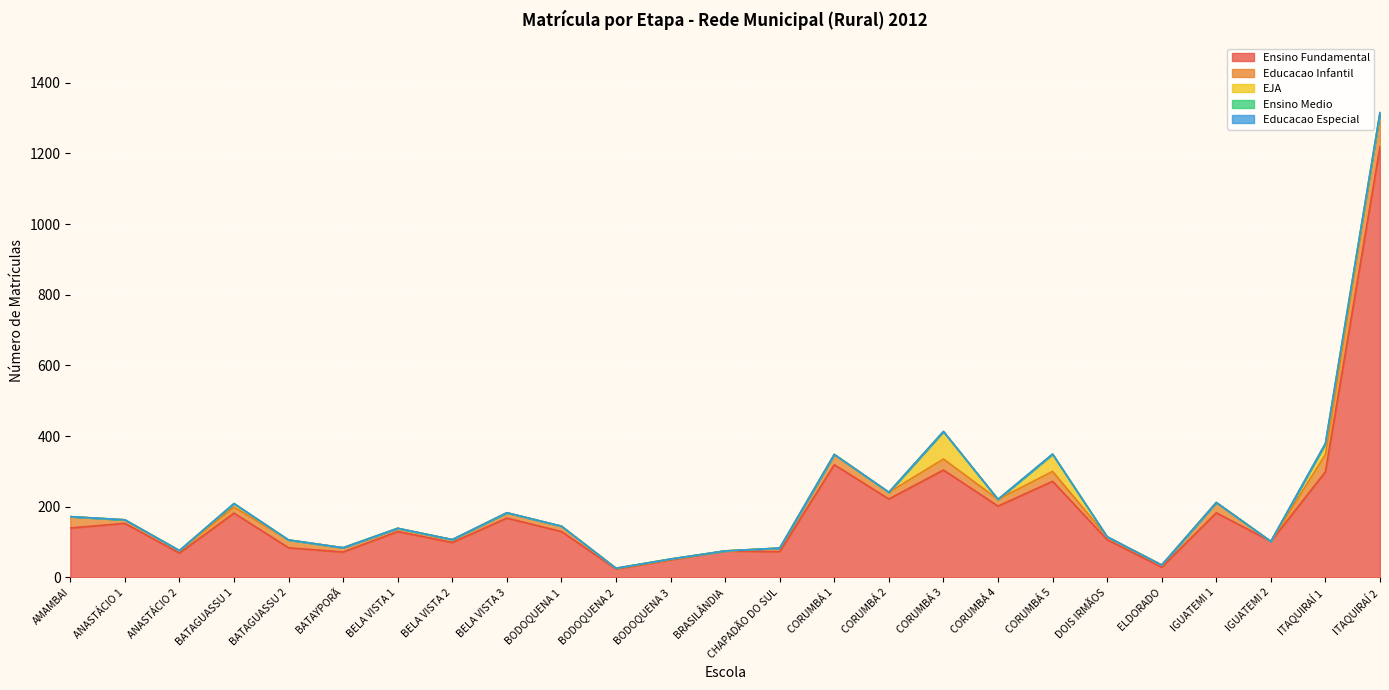

Which series has the largest total across all categories?

Ensino Fundamental